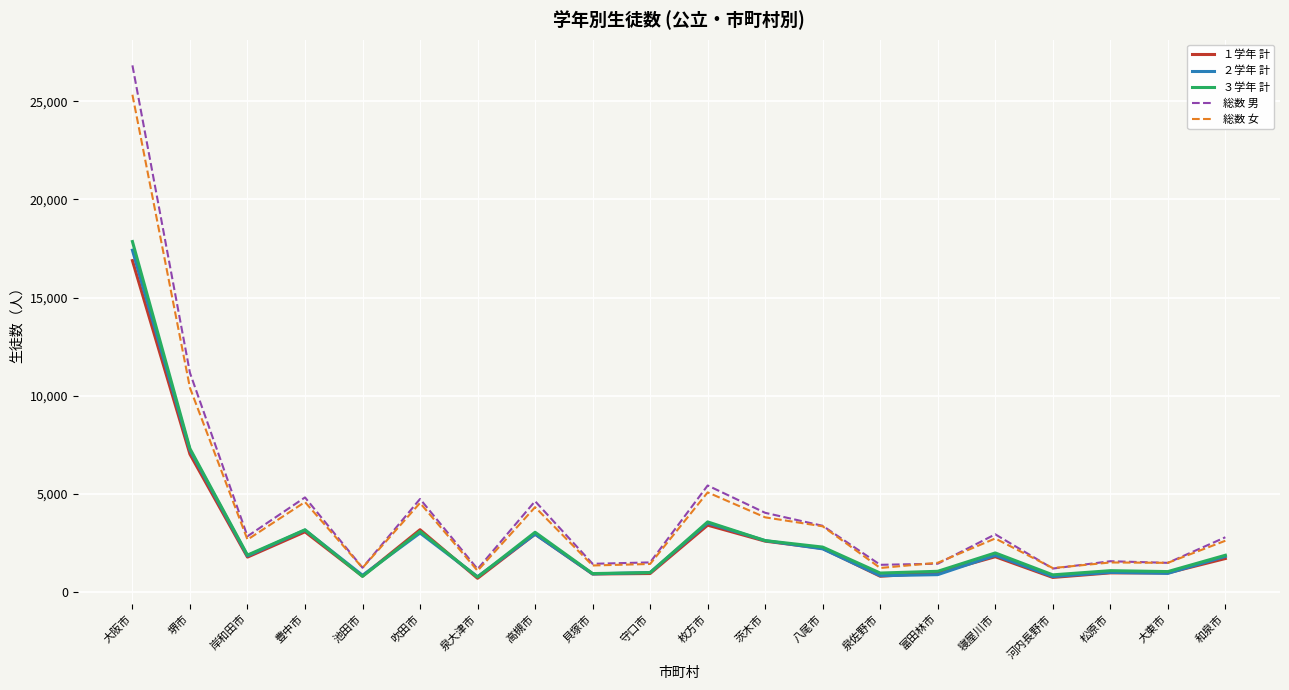

Which series changed the most between 高槻市 and 寝屋川市?

総数 男